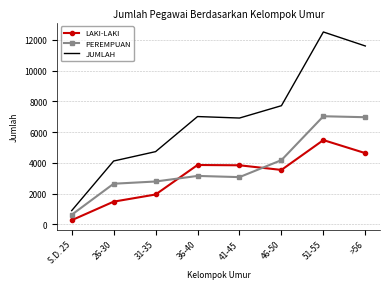

What value does the JUMLAH series have at 46-50?

7723